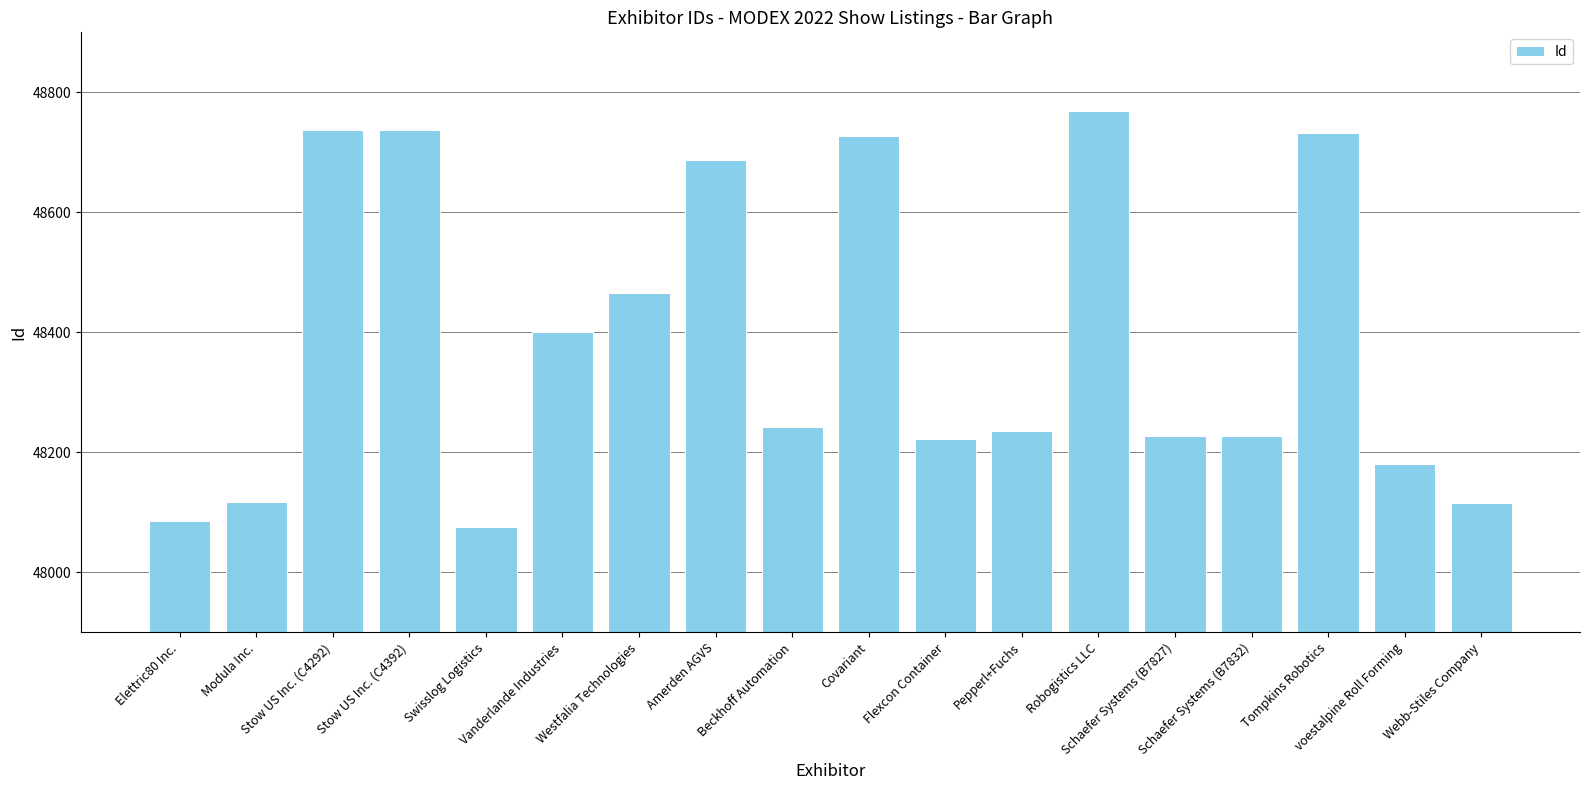

How many bars are there in total?

18